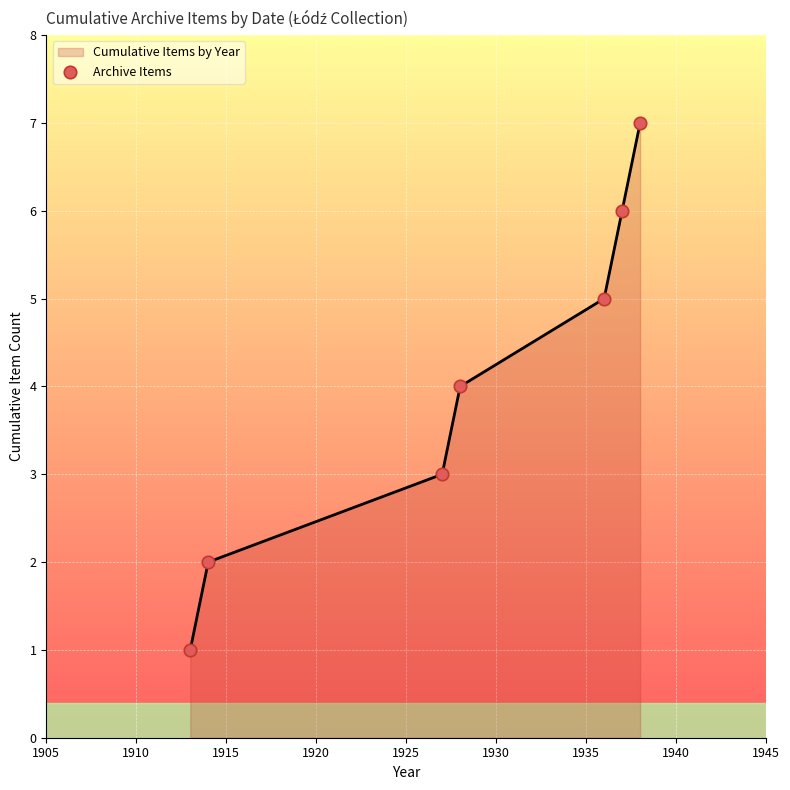

True or false: the data has more than 2 interior local peaks.

False